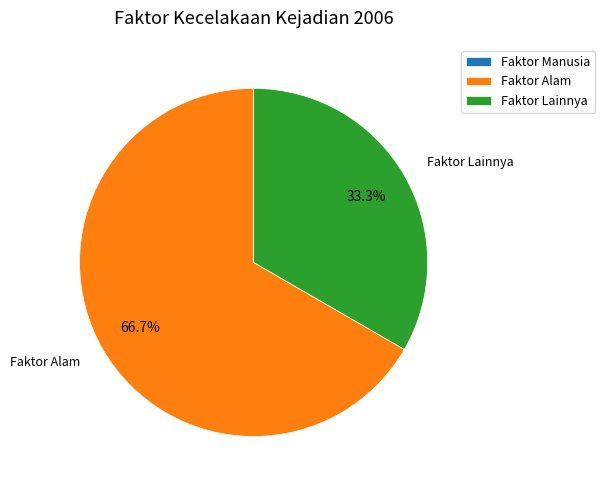

True or false: Faktor Lainnya accounts for 33% of the total.

True